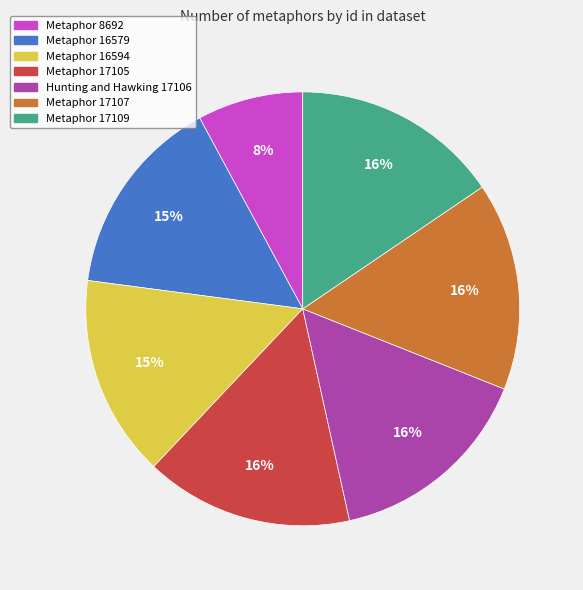

Is it true that Metaphor 16594 is 15% of the pie?

True